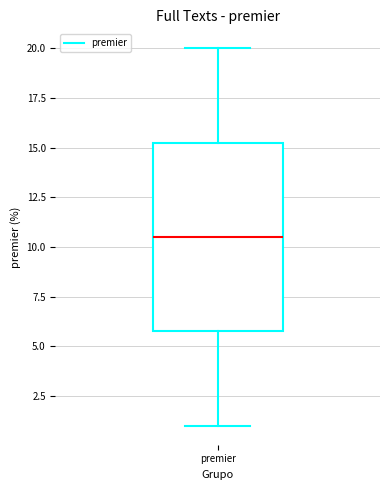

Transcribe this box plot: give where the median line is, the range the box spans, and where the two whiskers end, as read against the y-axis. The values are not printed on the chart, so give them approximately, as read against the axis.

median 10.5, box 6.0 to 15.5, whiskers 1.0 to 20.0